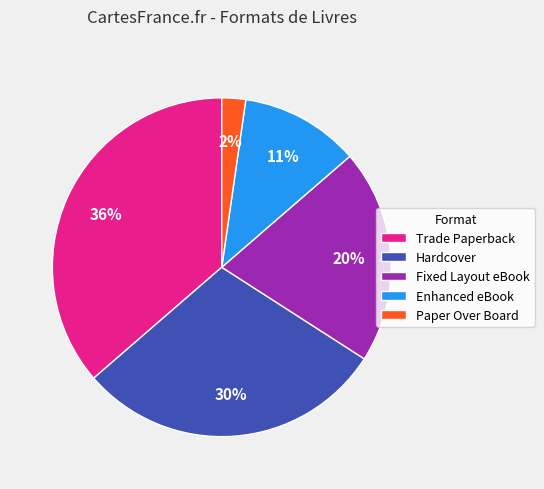

The Fixed Layout eBook slice represents 20% of the pie. True or false?

True